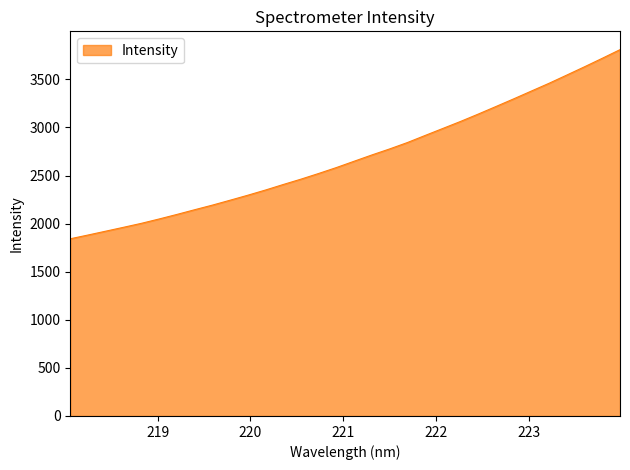

What is the difference between the maximum and minimum values?

1966.4